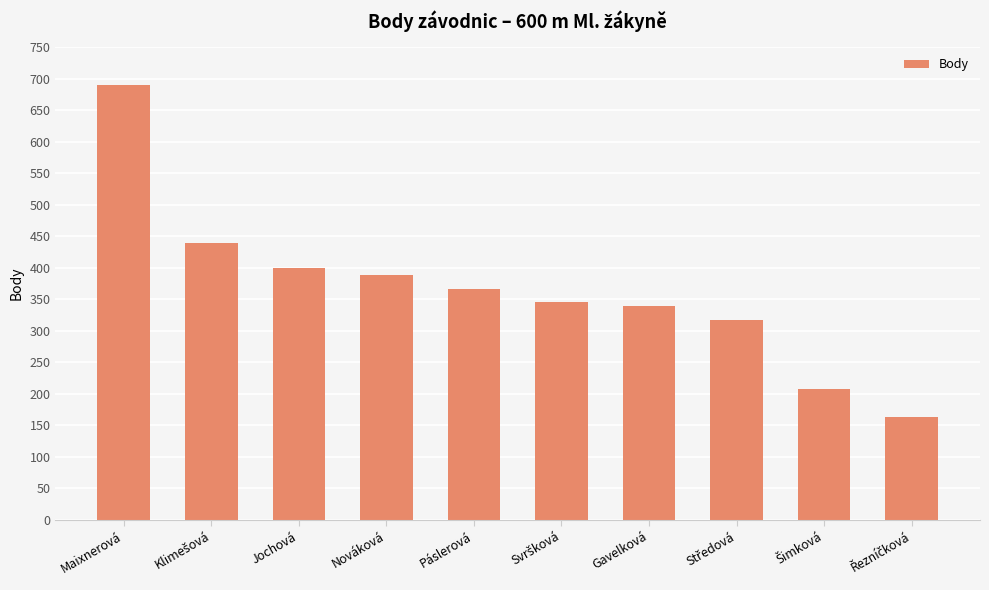

What is the average value?

366